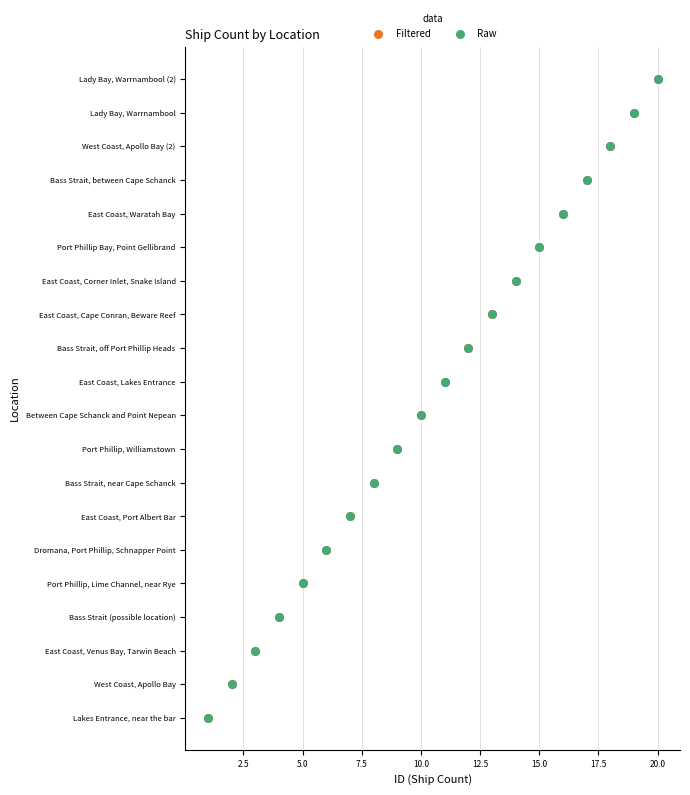

Which series has the widest spread of Y values?

Filtered